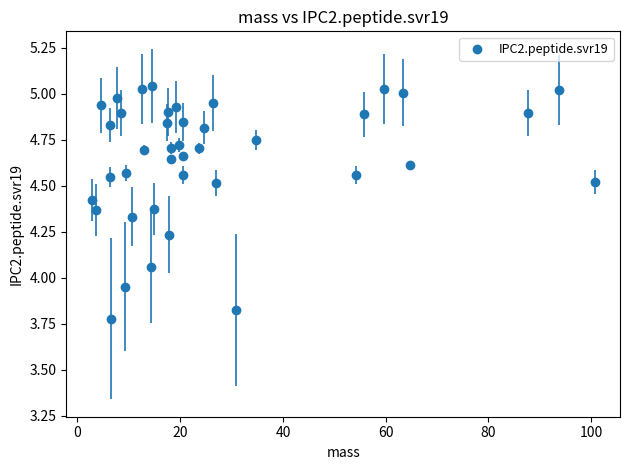

What is the range of Y values (max minus min)?

1.3